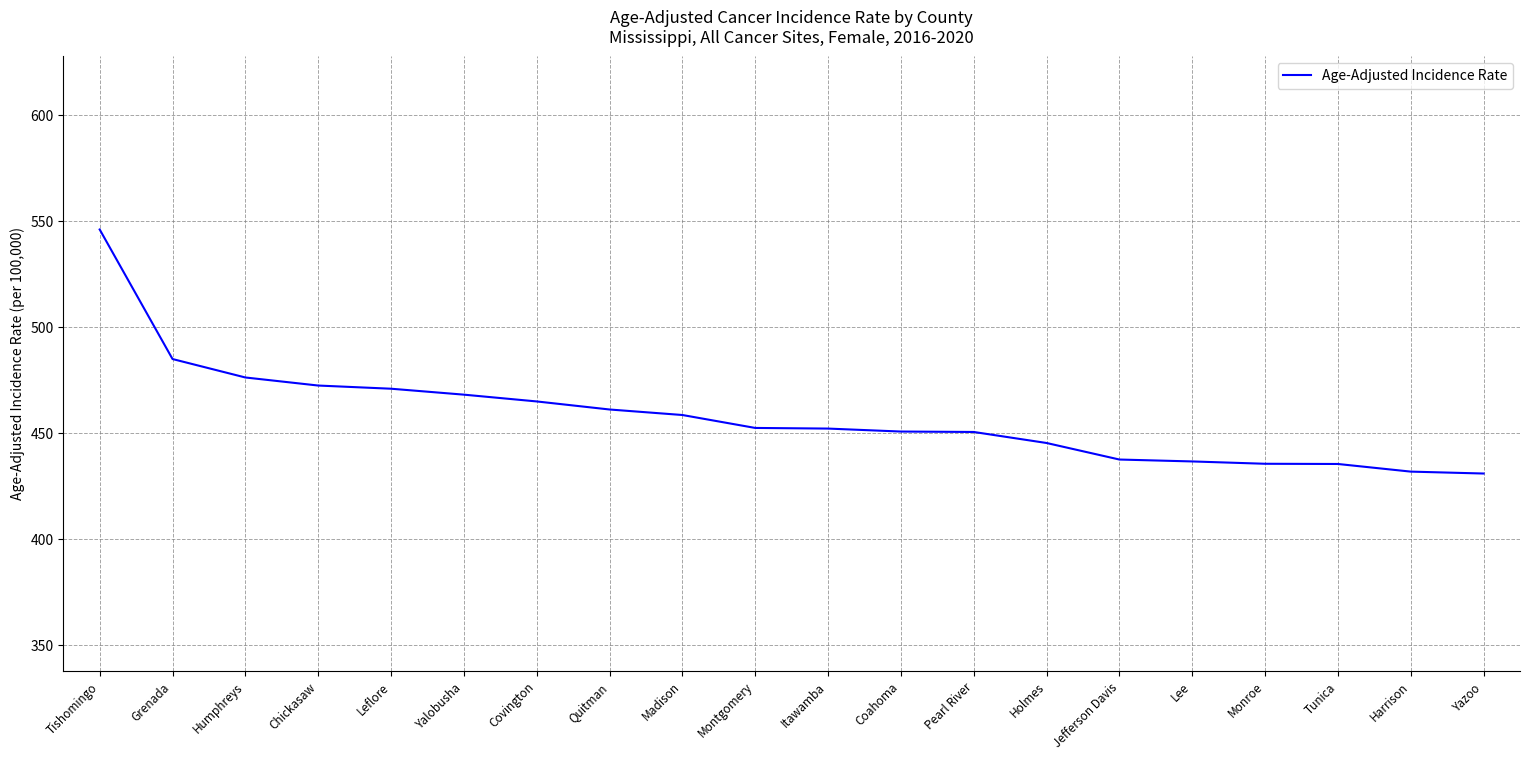

Which category has the highest value across all series?

Tishomingo